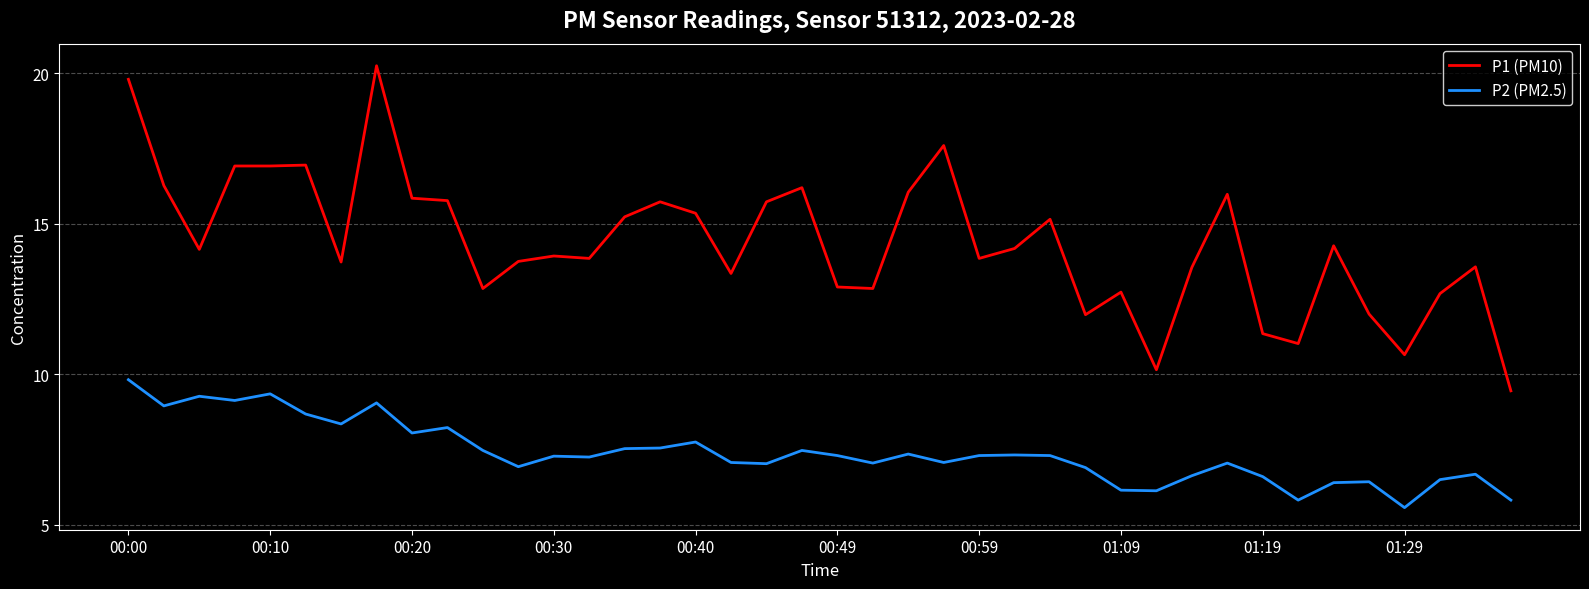

Which series has the largest total across all categories?

P1 (PM10)